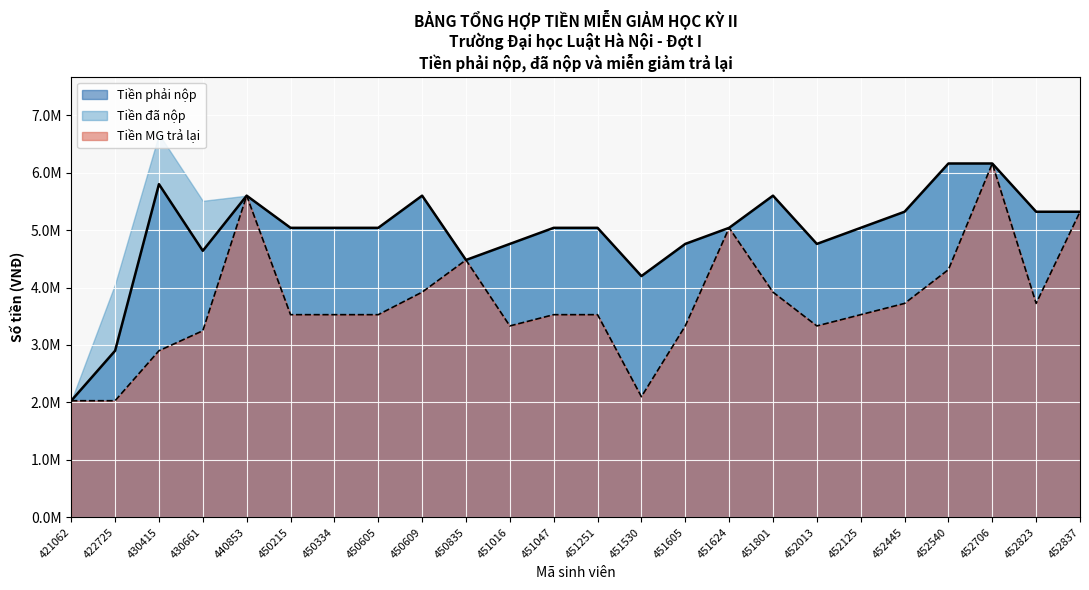

Is it true that Tiền phải nộp equals 8616771 at 451251?

False